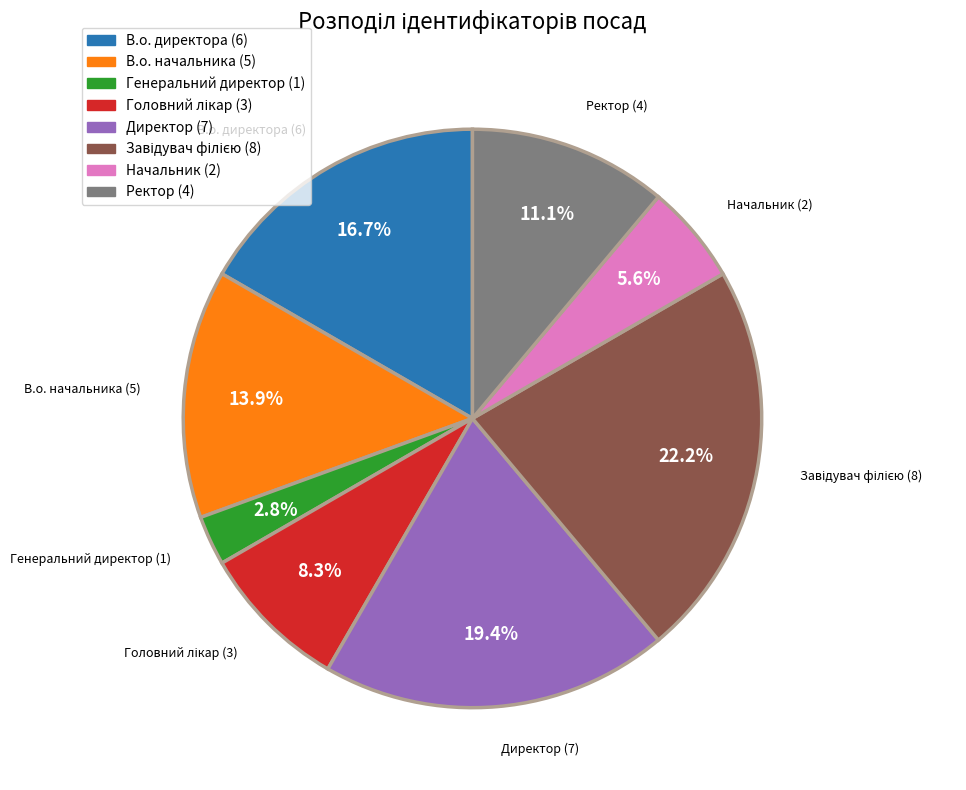

How many slices are in this pie chart?

8